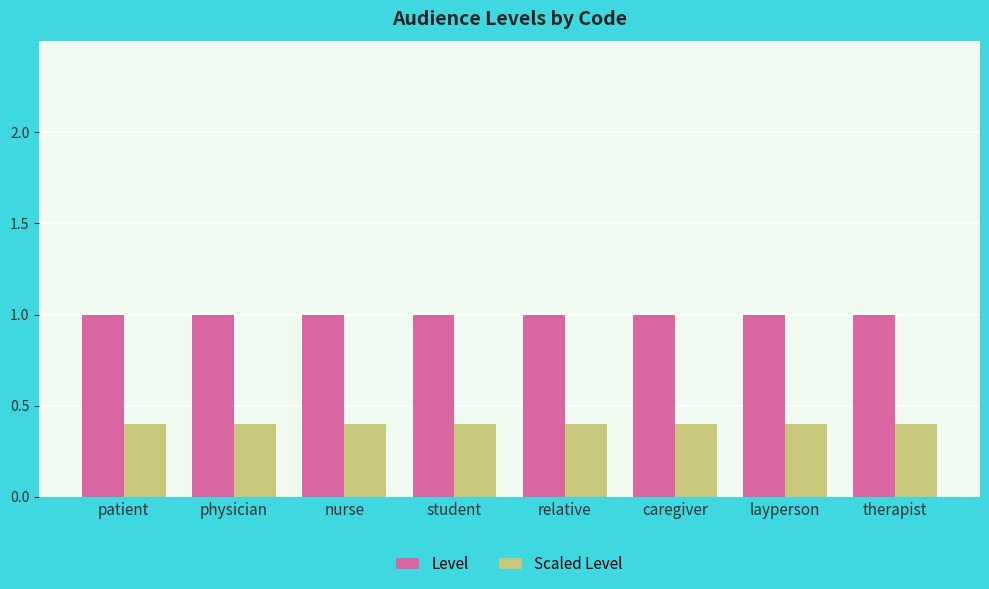

Reading left to right, extract all data points from this chart.

Level: 1.0	1.0	1.0	1.0	1.0	1.0	1.0	1.0
Scaled Level: 0.4	0.4	0.4	0.4	0.4	0.4	0.4	0.4